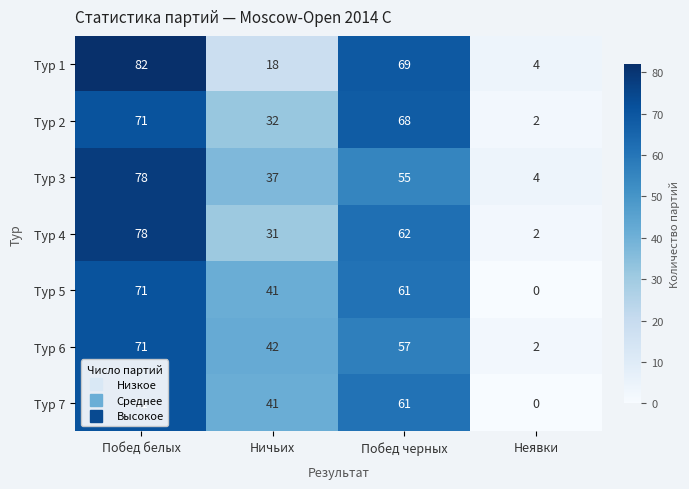

Which category has the lowest value in the Тур 3 series?

Неявки